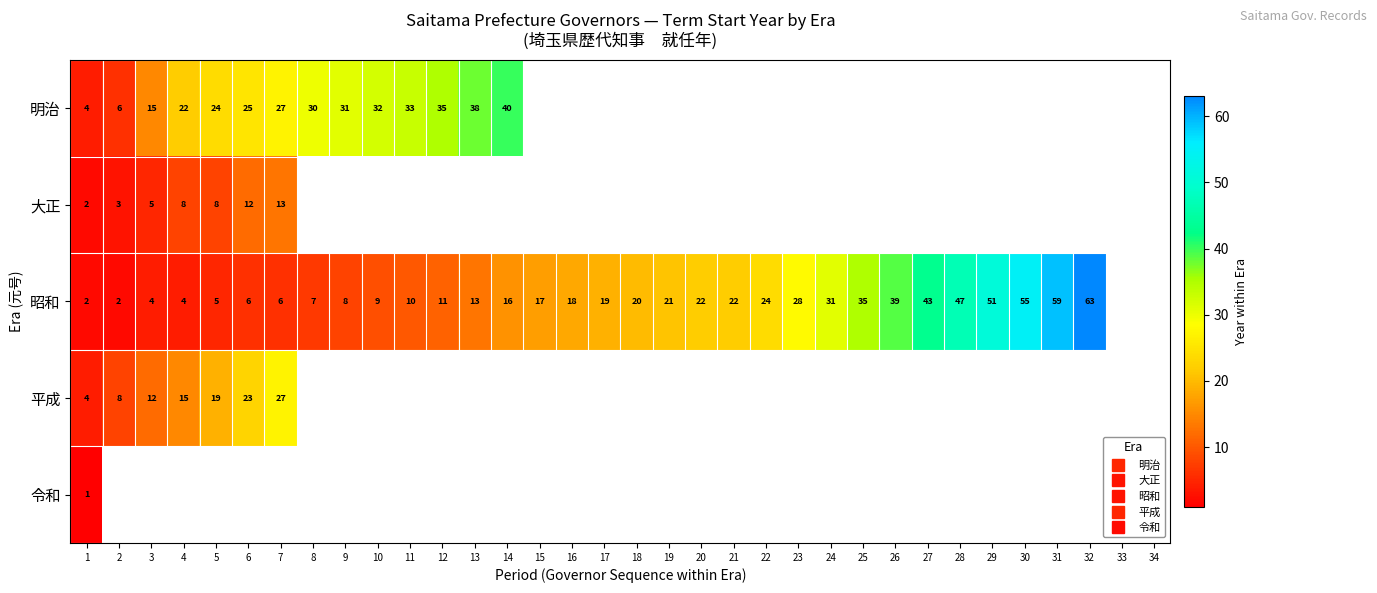

At which label does 令和 reach its peak?

1